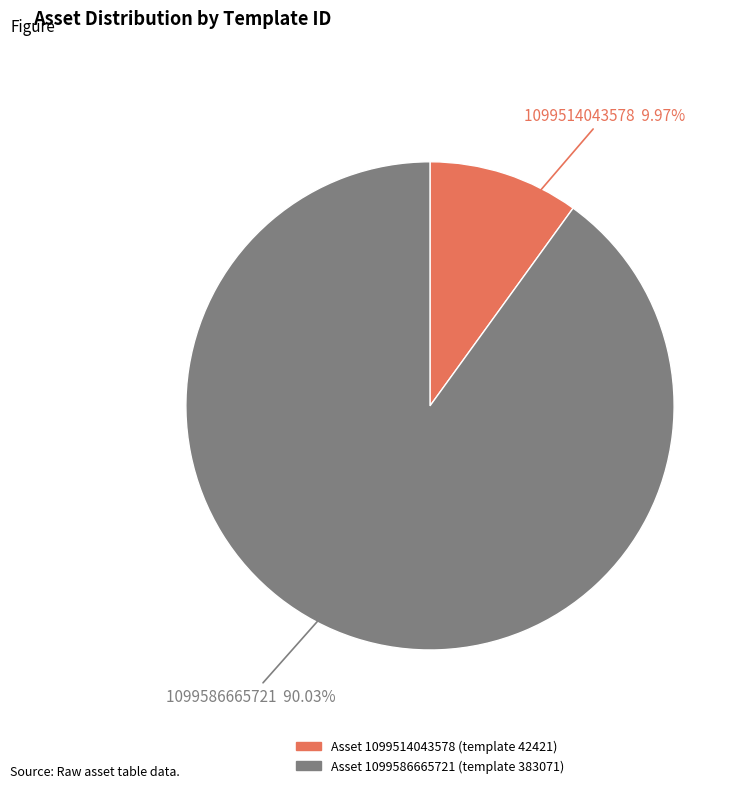

Is there any slice that represents more than half of the pie?

Yes